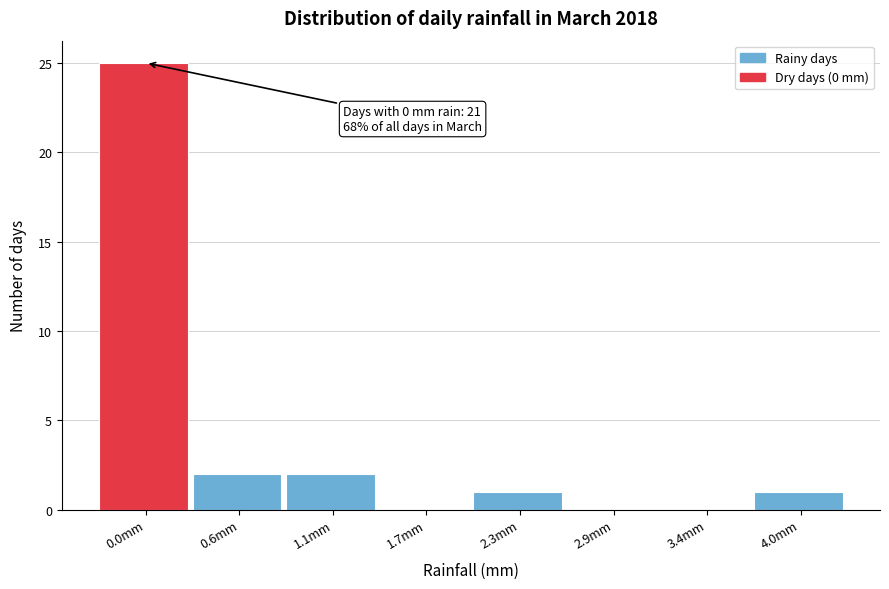

Reading left to right, list all the values displayed in this chart.

0.0mm=25	0.6mm=2	1.1mm=2	1.7mm=0	2.3mm=1	2.9mm=0	3.4mm=0	4.0mm=1